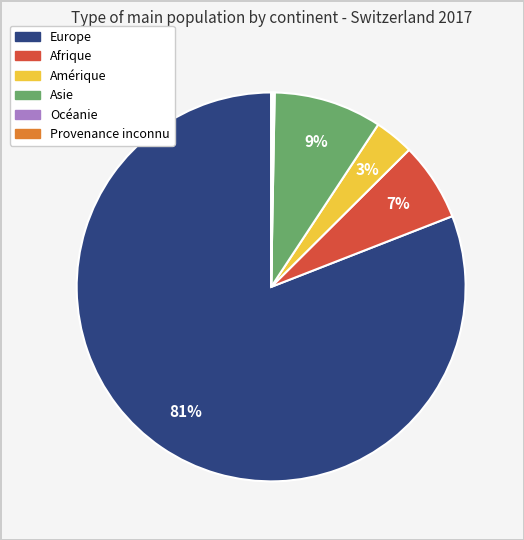

Combined, do Europe and Asie account for over 50%?

Yes